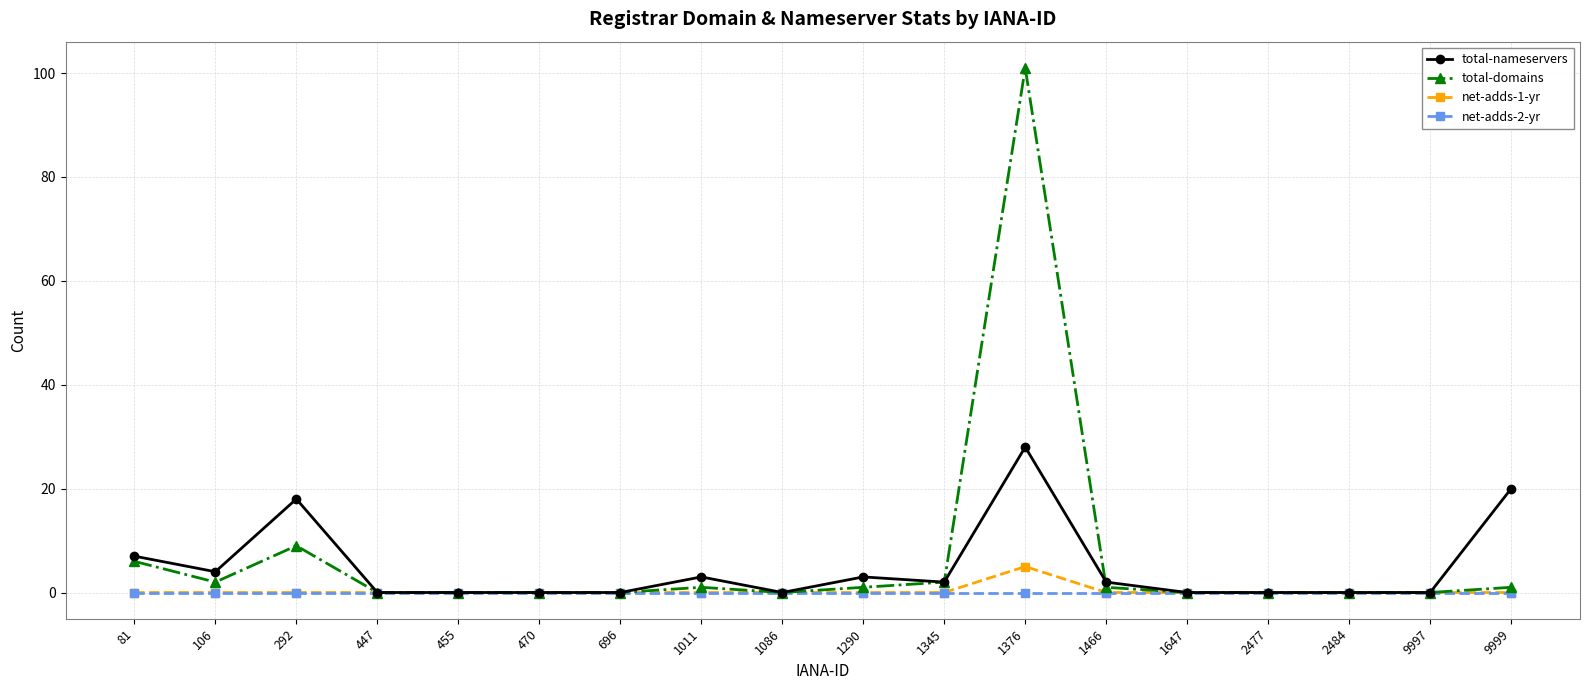

Which series has the largest range (max minus min)?

total-domains